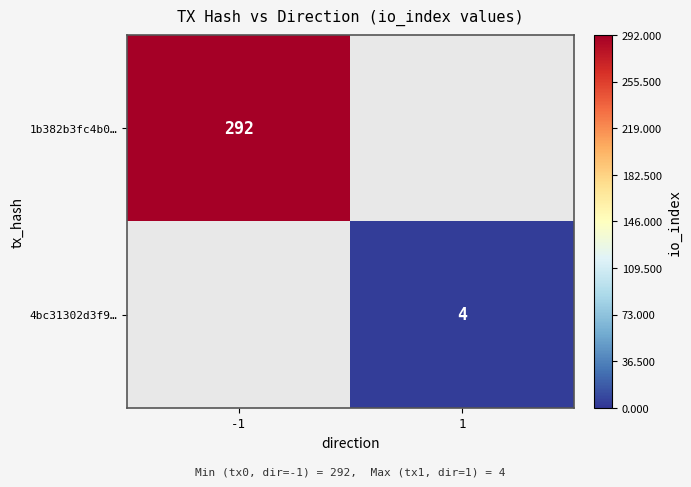

What is the smallest value displayed?

4.0